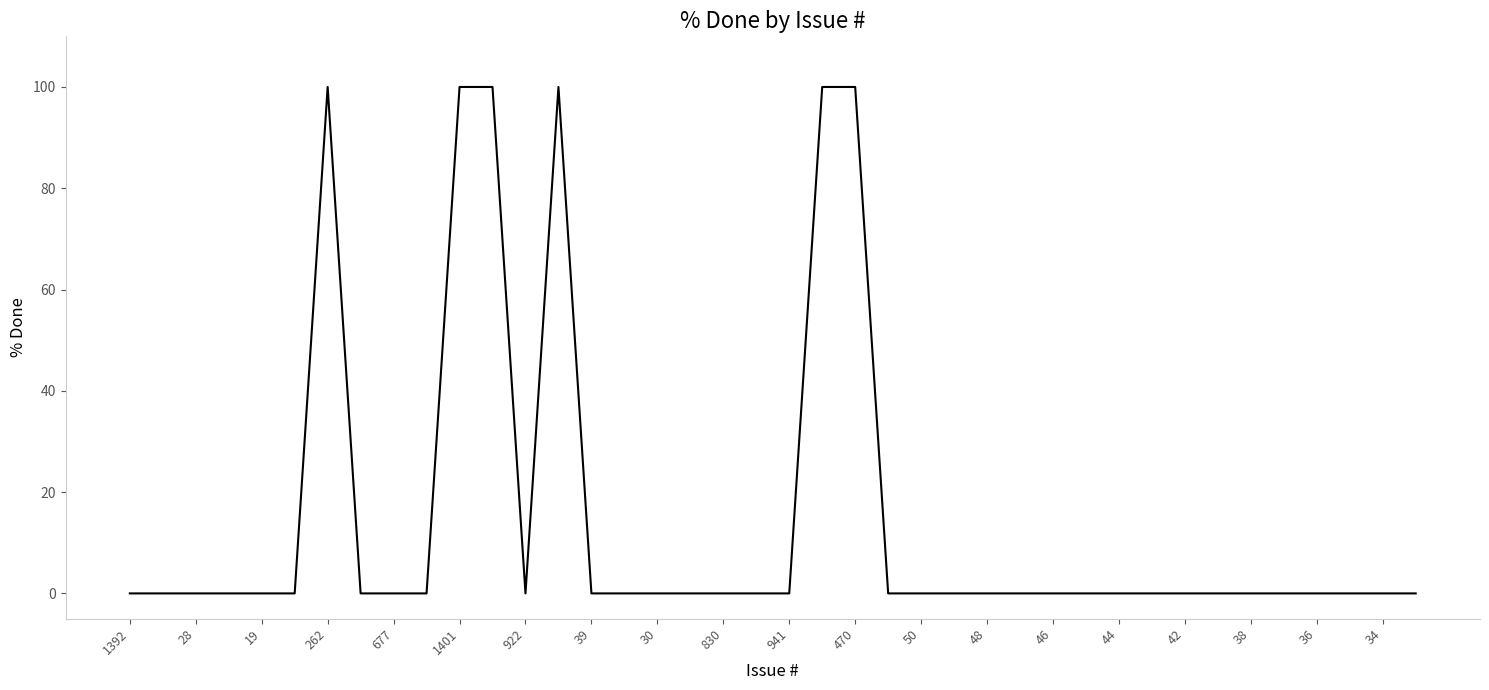

What is the greatest value displayed?

100